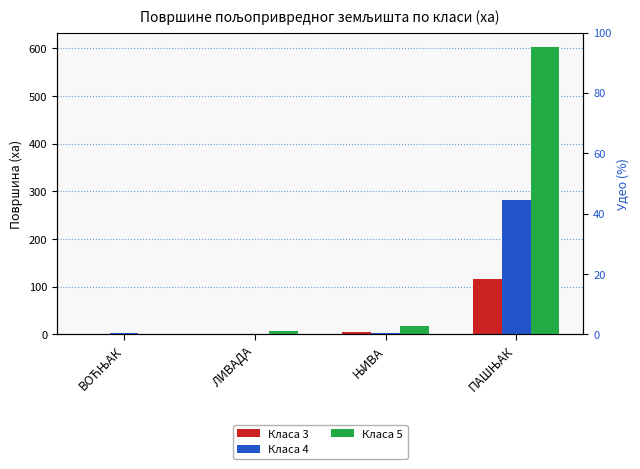

Which series changed the most between ЊИВА and ПАШЊАК?

Класа 5